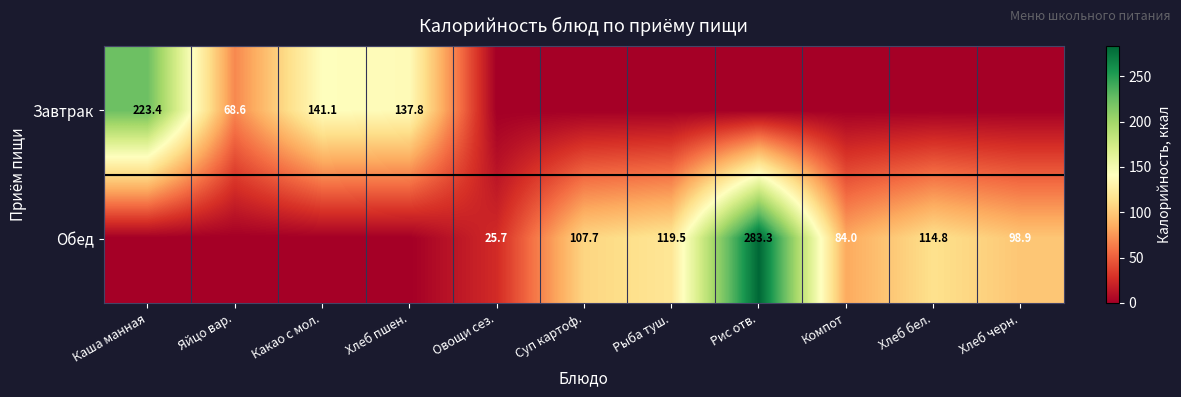

What is the sum of the Обед values at Овощи сез. and Рыба туш.?

145.2